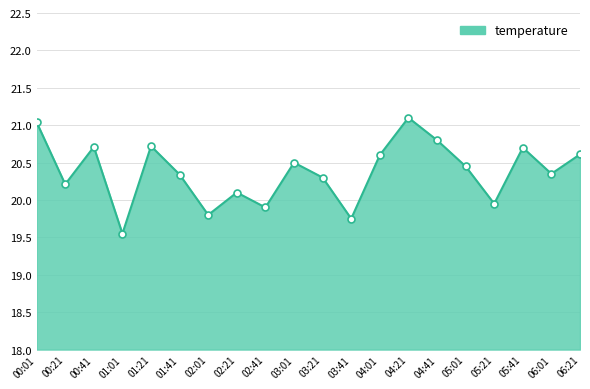

Is it true that the value at 04:01 is 20.6?

True